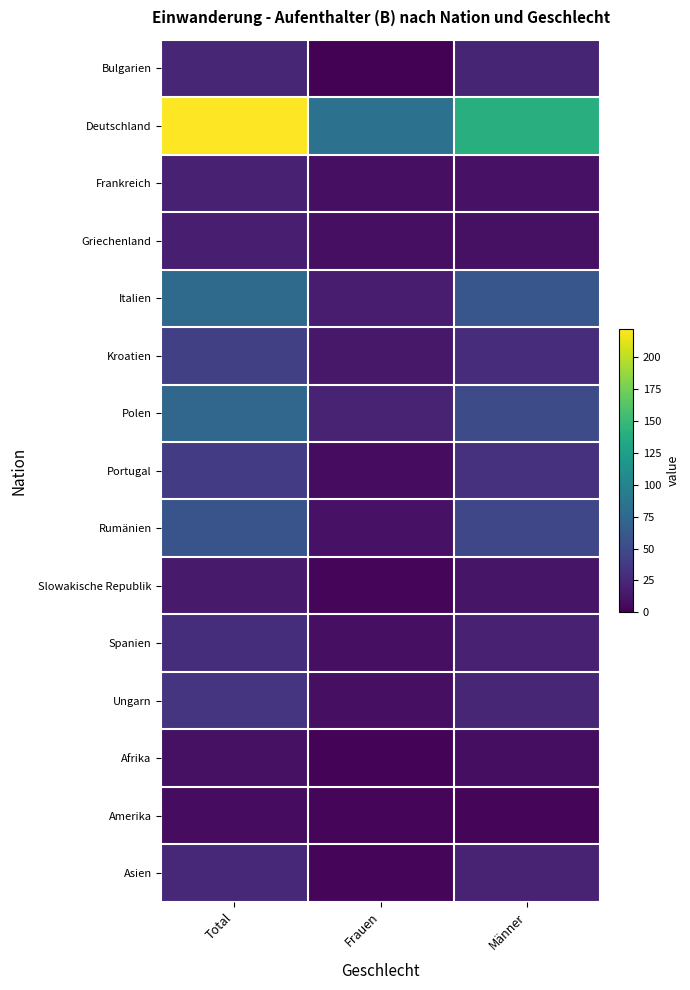

Which series has the largest range (max minus min)?

Deutschland